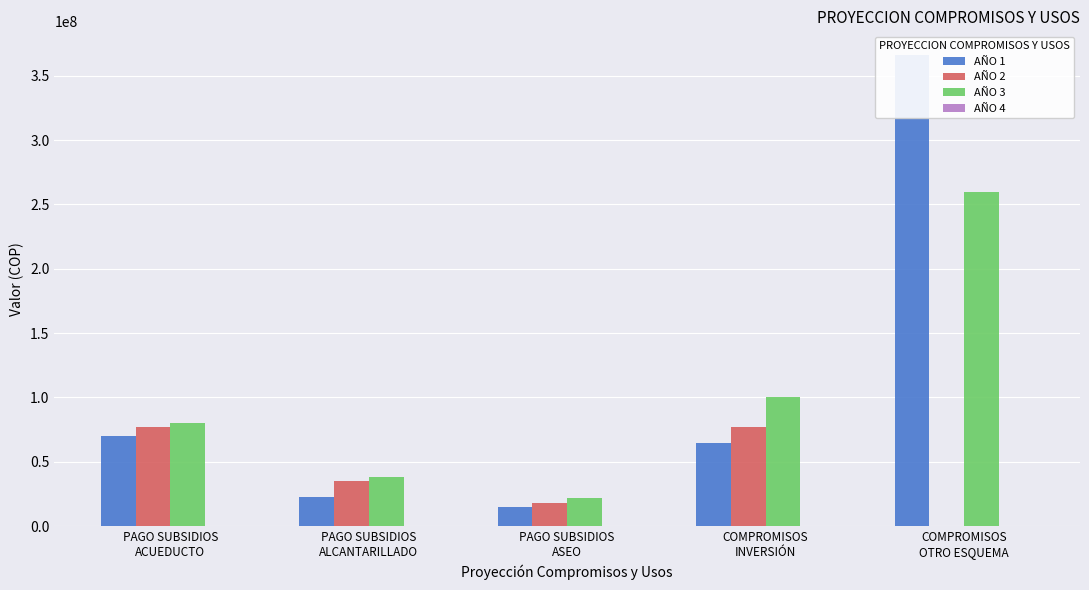

How many bars are there in total?

20